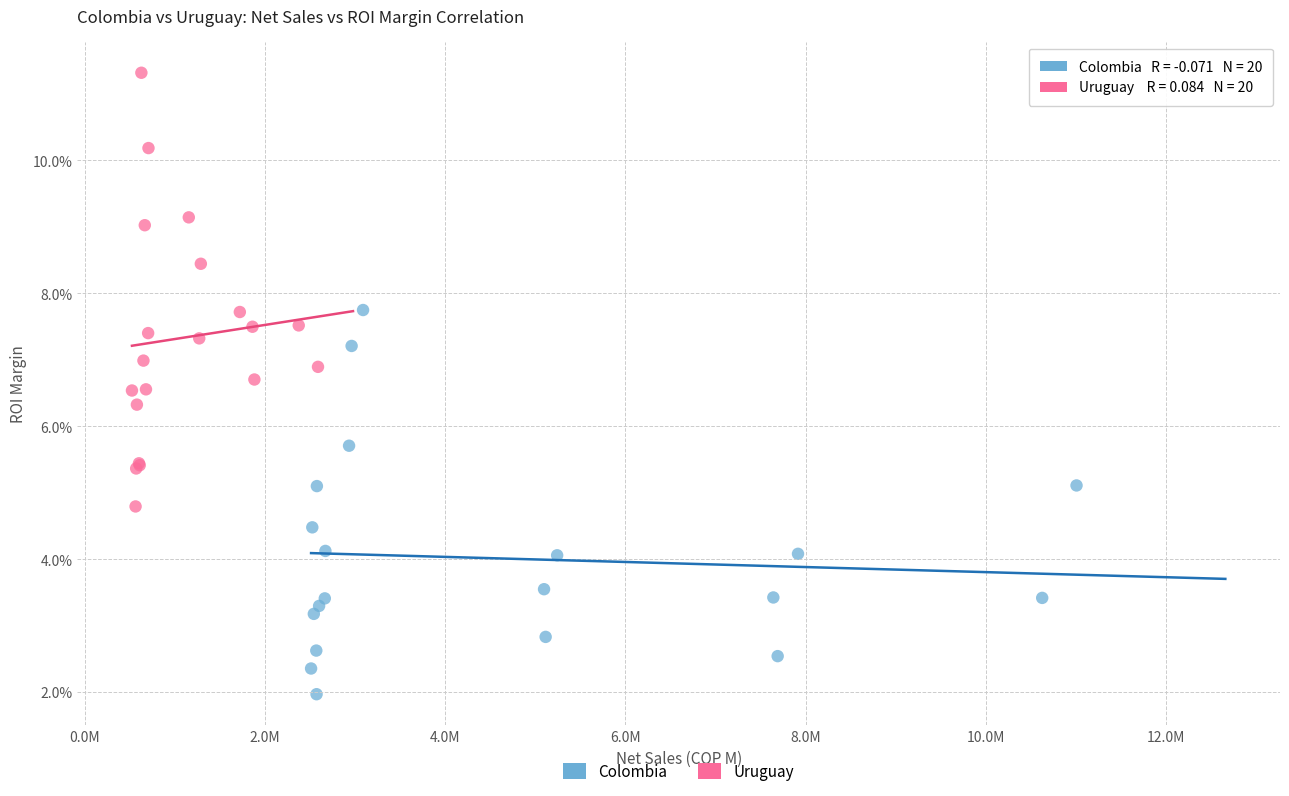

Which series has the largest Y range (max minus min)?

Uruguay